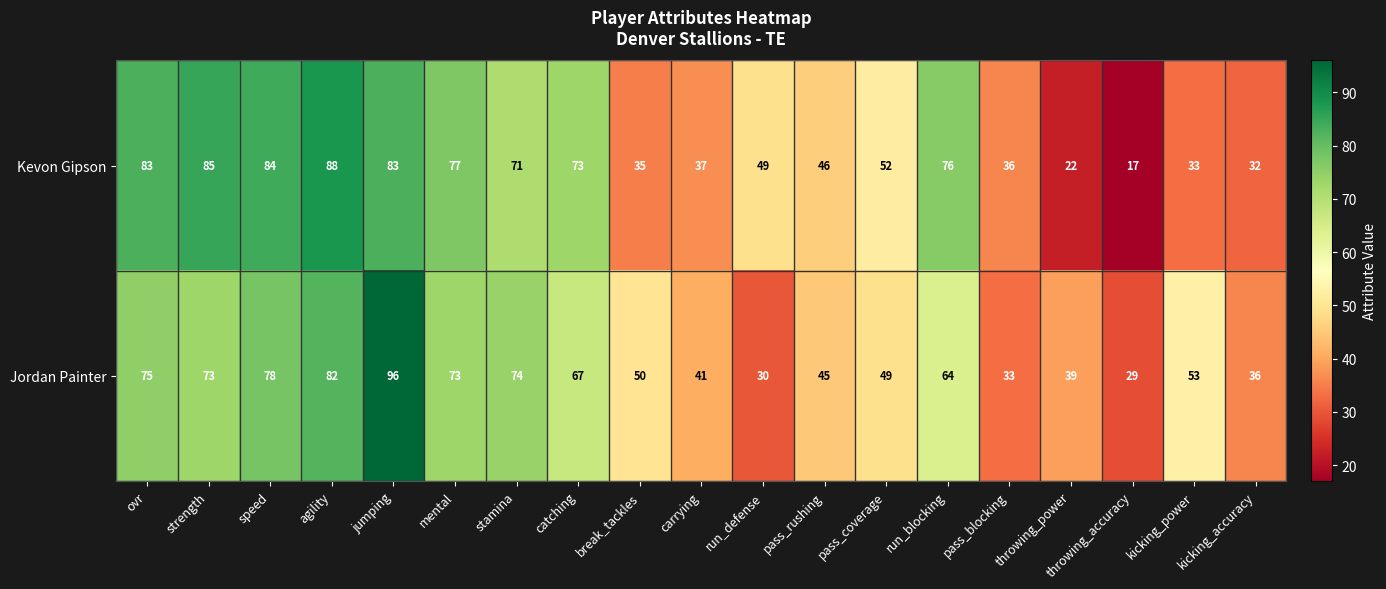

What is the lowest value of the Jordan Painter series?

29